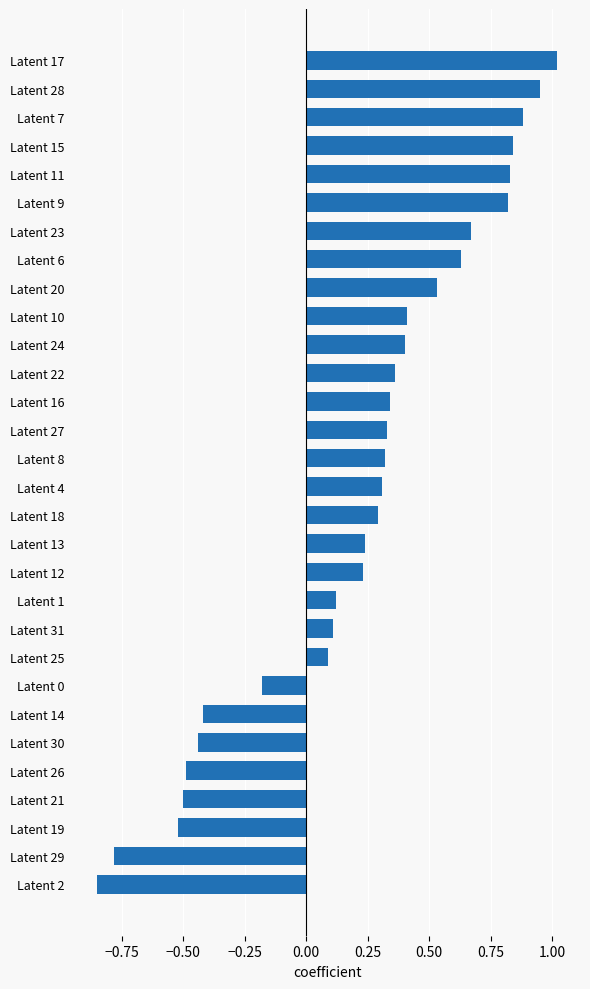

True or false: the data shows 0.2 at Latent 4.

False